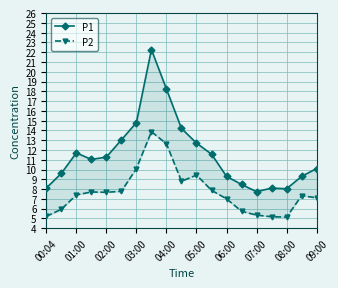

What is the lowest value of the P1 series?

7.7